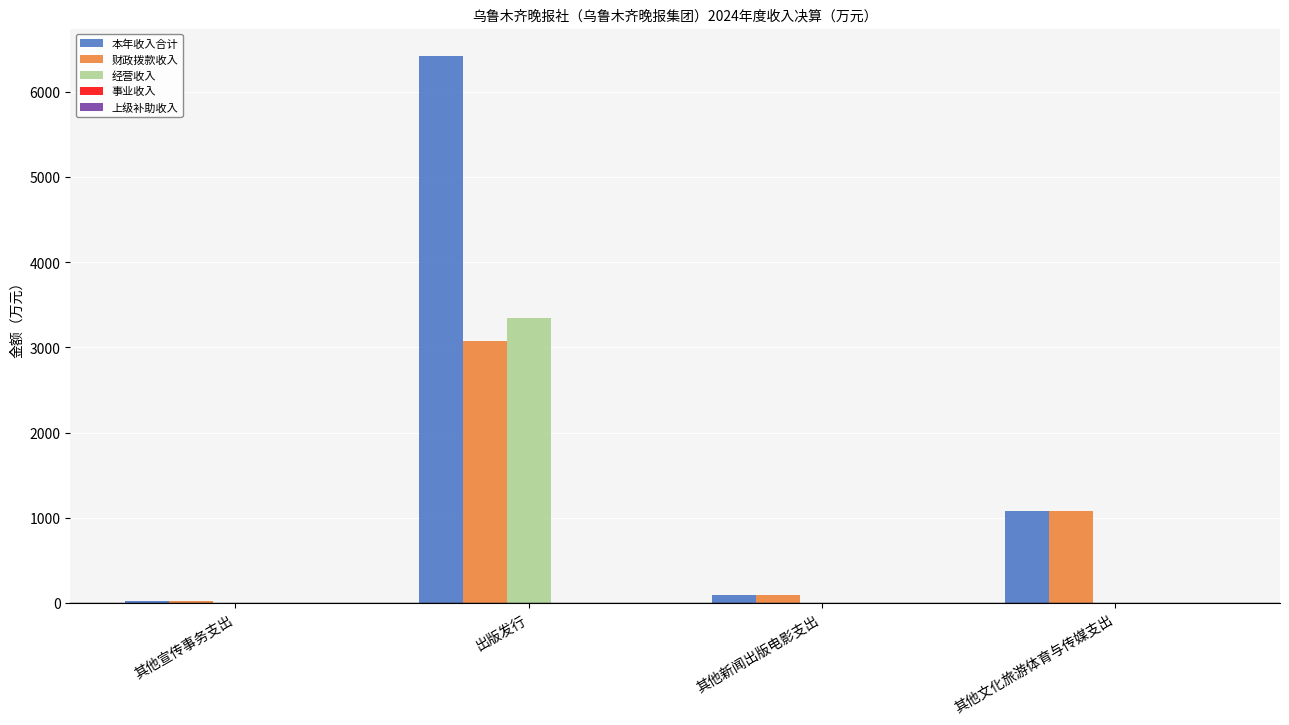

What value does the 本年收入合计 series have at 其他新闻出版电影支出?

95.0